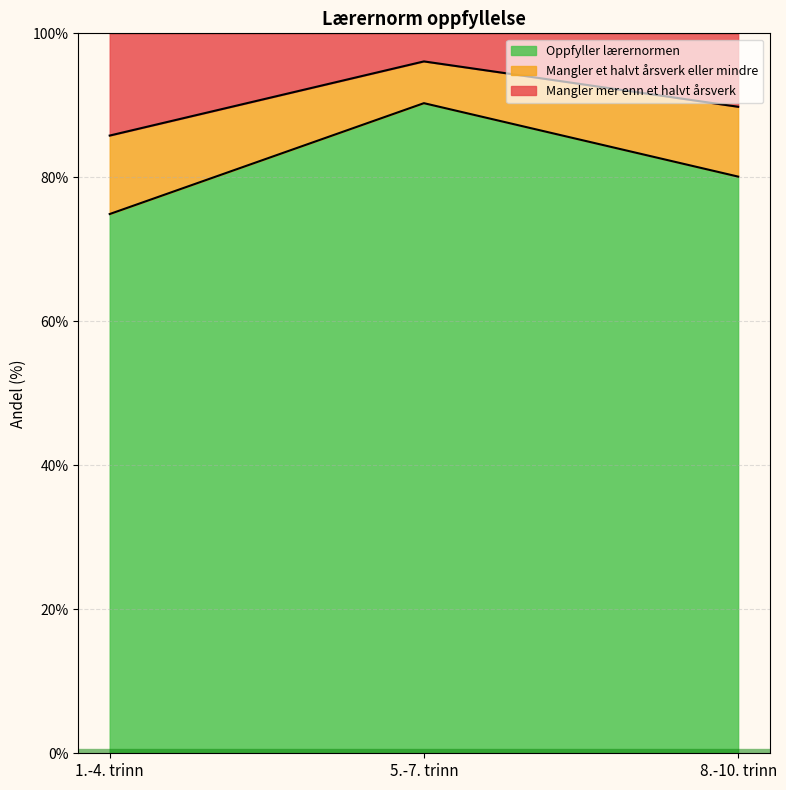

The Oppfyller lærernormen series shows 52.5 at 5.-7. trinn. True or false?

False